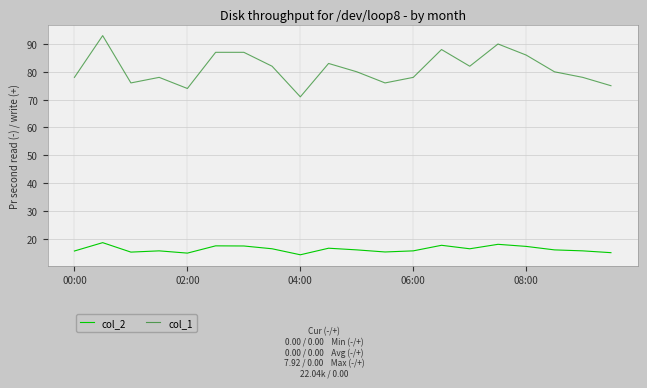

Which series has the largest range (max minus min)?

col_1